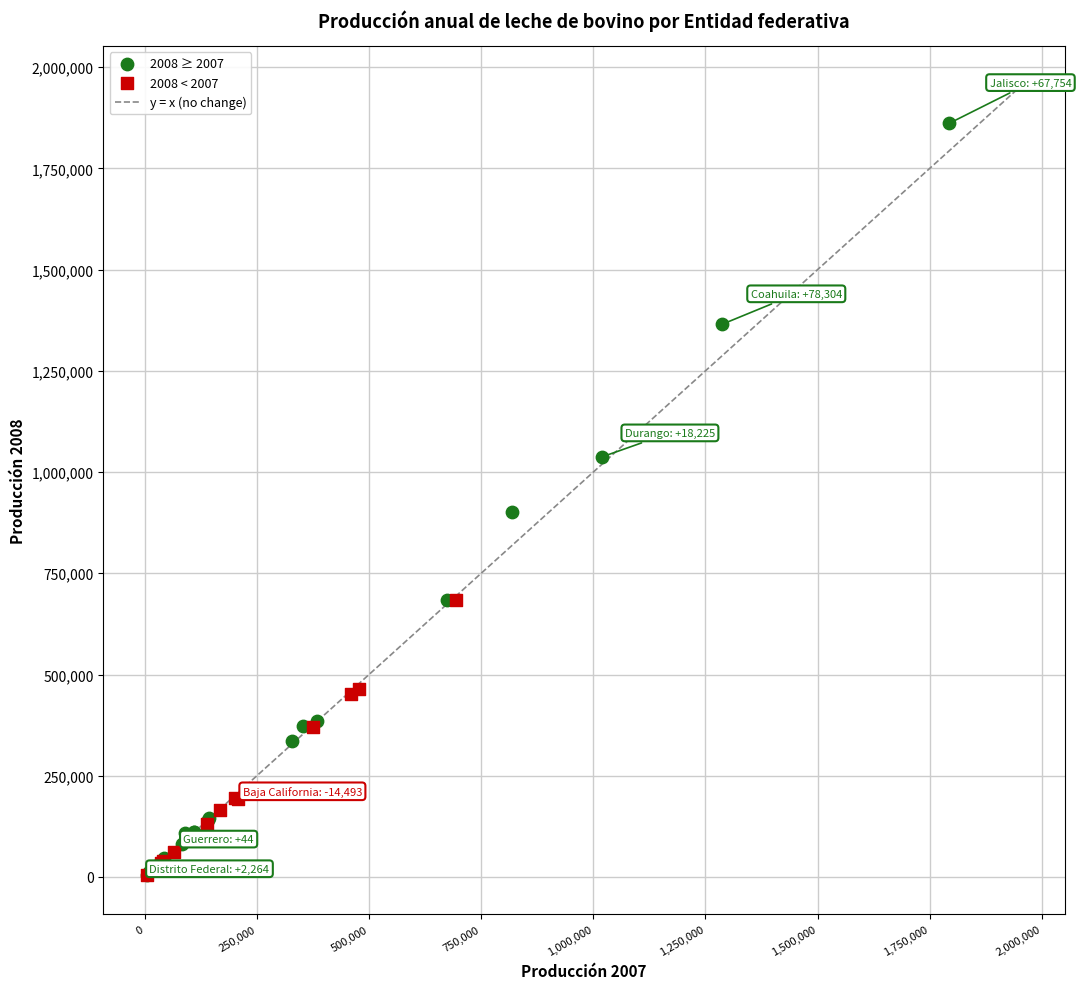

Which series contains the highest Y value?

2008 ≥ 2007